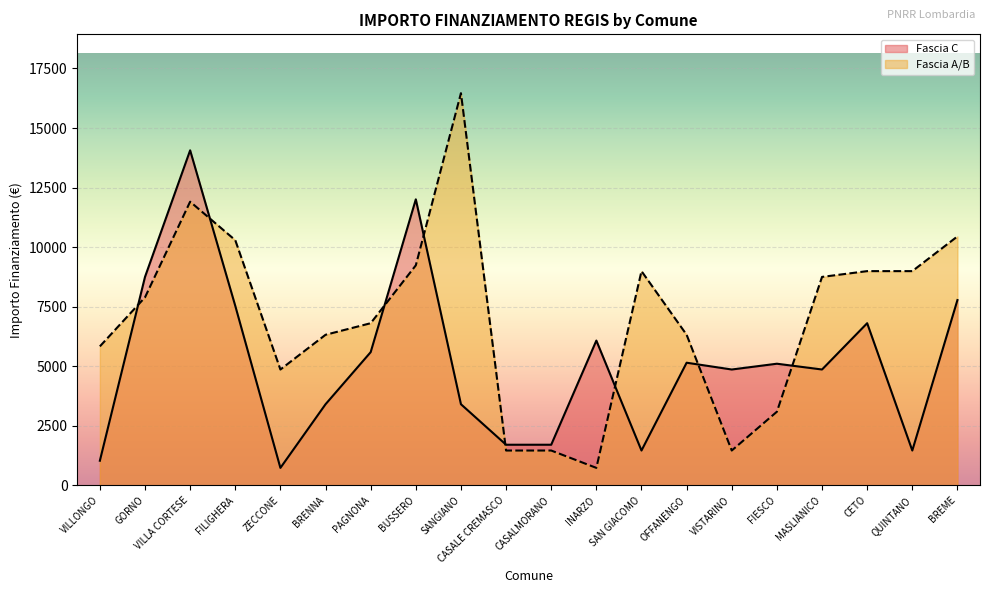

True or false: Fascia C and Fascia A/B cross at least once.

True